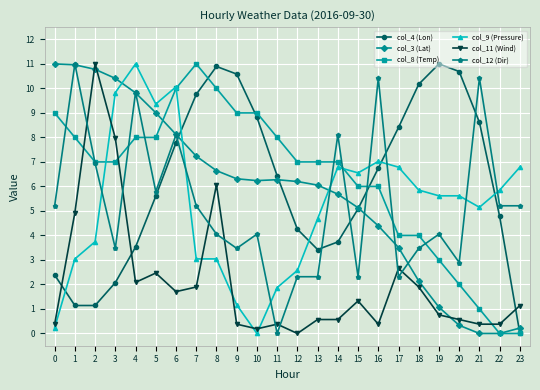

True or false: col_9 (Pressure) and col_8 (Temp) intersect in this chart.

True